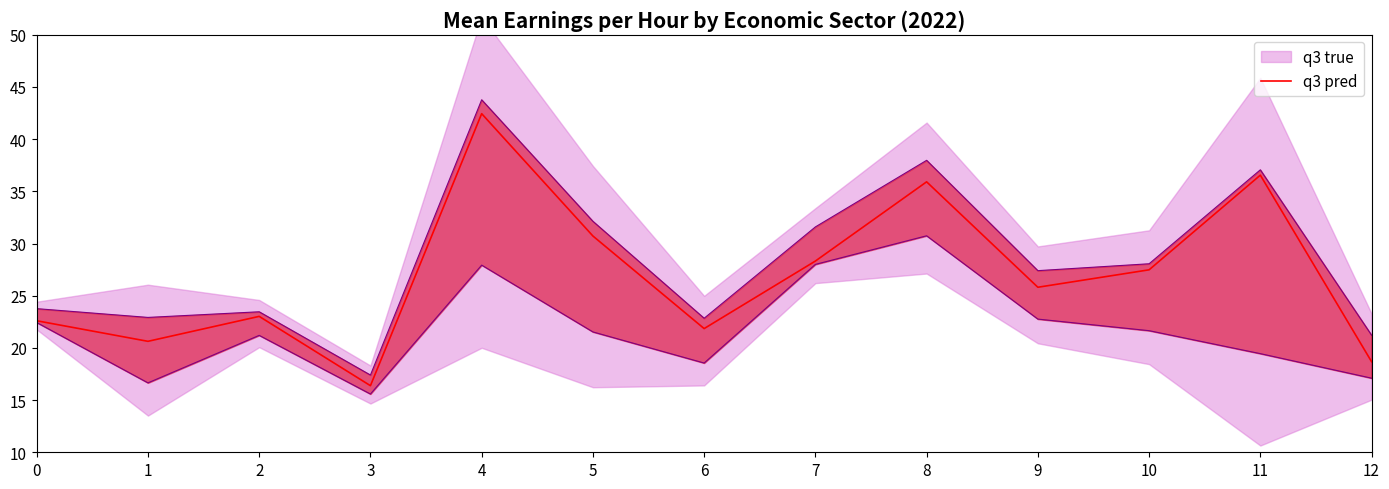

Read the value at 10.

27.5